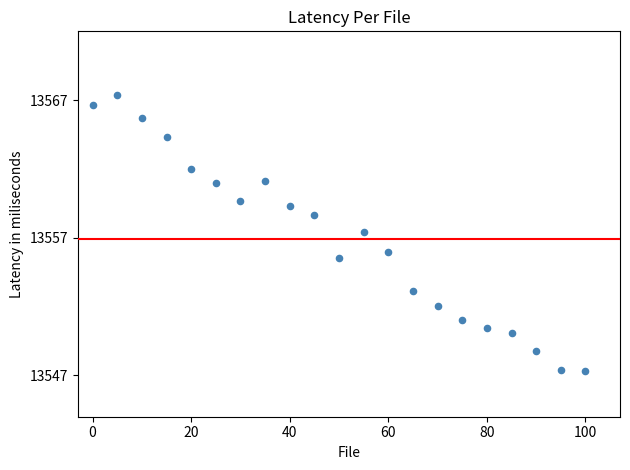

What is the range of X values (max minus min)?

100.0